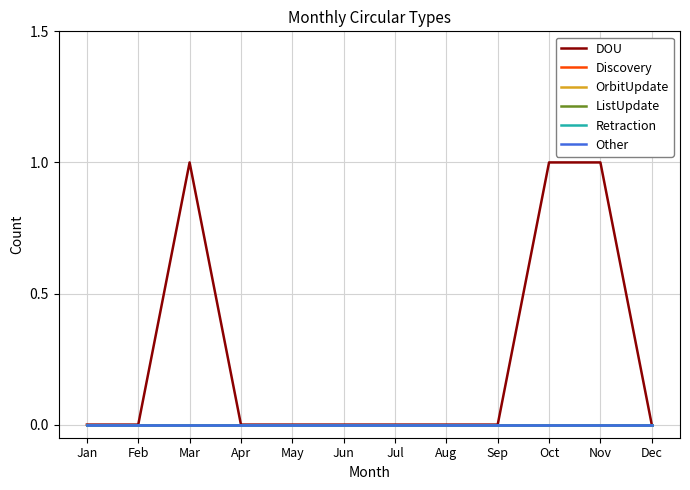

At which label does ListUpdate reach its peak?

Jan